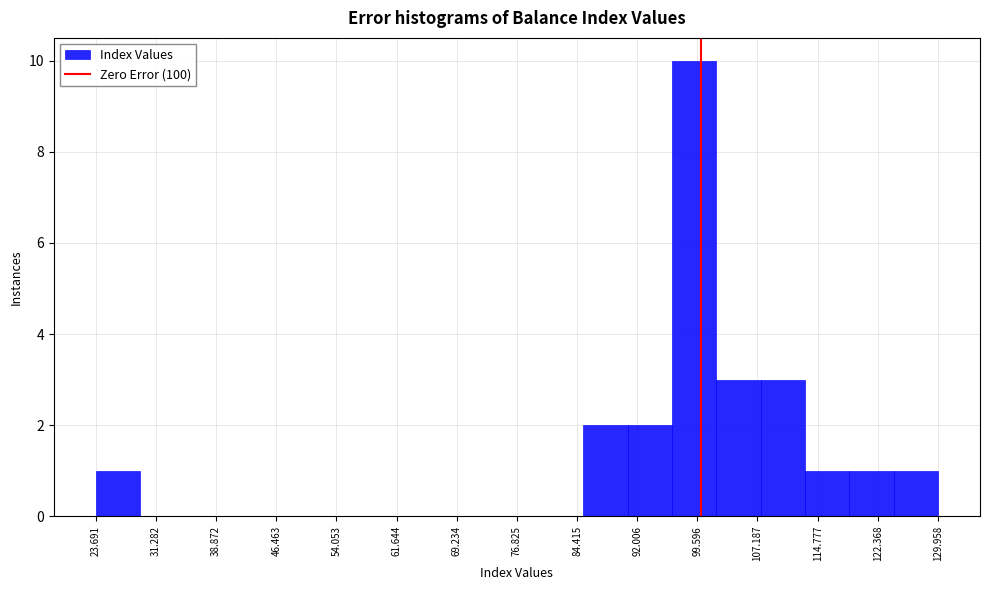

Reading left to right, transcribe this chart: for each bar, give the range it covers on the x-axis and its height. Neither the bar edges nor the heights are printed on the chart, so give them approximately, as read against the axes.

24 to 29: 1
29 to 35: 0
35 to 40: 0
40 to 46: 0
46 to 52: 0
52 to 57: 0
57 to 63: 0
63 to 68: 0
68 to 74: 0
74 to 80: 0
80 to 85: 0
85 to 91: 2
91 to 96: 2
96 to 102: 10
102 to 108: 3
108 to 113: 3
113 to 119: 1
119 to 124: 1
124 to 130: 1